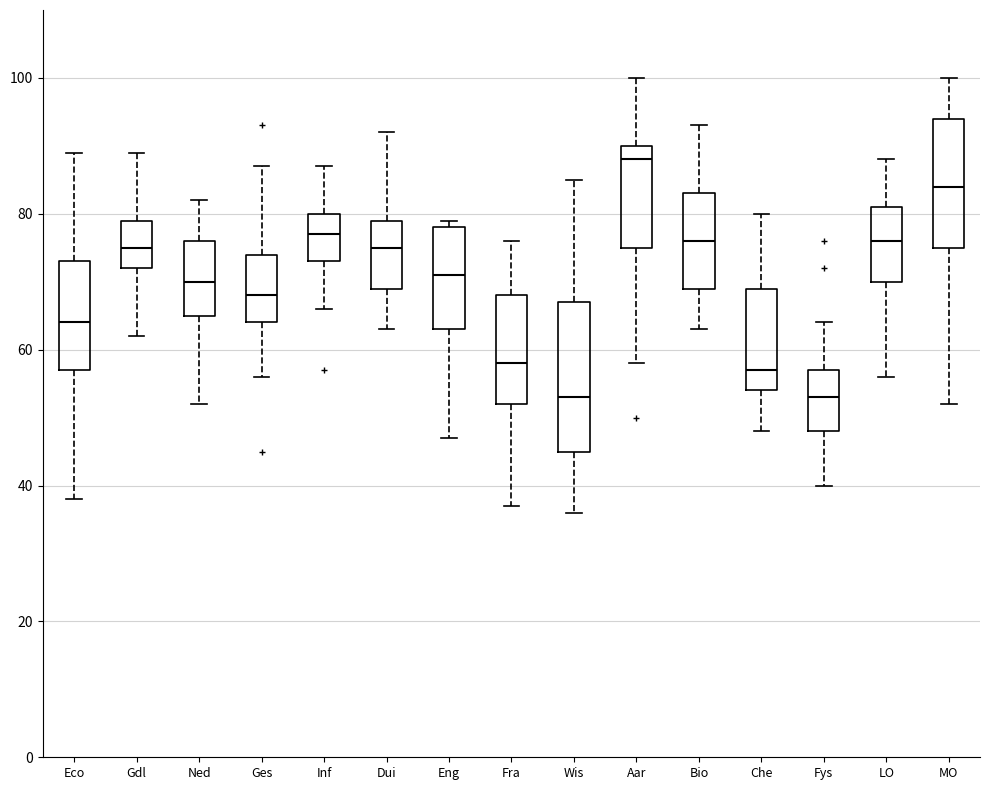

Reading left to right, read every box against the y-axis: the position of its median line, the range the box covers, and the ends of its whiskers. The values are not printed on the chart, so give them approximately, as read against the axis.

Eco: median 64, box 58 to 74, whiskers 38 to 90
Gdl: median 76, box 72 to 80, whiskers 62 to 90
Ned: median 70, box 66 to 76, whiskers 52 to 82
Ges: median 68, box 64 to 74, whiskers 56 to 88
Inf: median 78, box 74 to 80, whiskers 66 to 88
Dui: median 76, box 70 to 80, whiskers 64 to 92
Eng: median 72, box 64 to 78, whiskers 48 to 80
Fra: median 58, box 52 to 68, whiskers 38 to 76
Wis: median 54, box 46 to 68, whiskers 36 to 86
Aar: median 88, box 76 to 90, whiskers 58 to 100
Bio: median 76, box 70 to 84, whiskers 64 to 94
Che: median 58, box 54 to 70, whiskers 48 to 80
Fys: median 54, box 48 to 58, whiskers 40 to 64
LO: median 76, box 70 to 82, whiskers 56 to 88
MO: median 84, box 76 to 94, whiskers 52 to 100